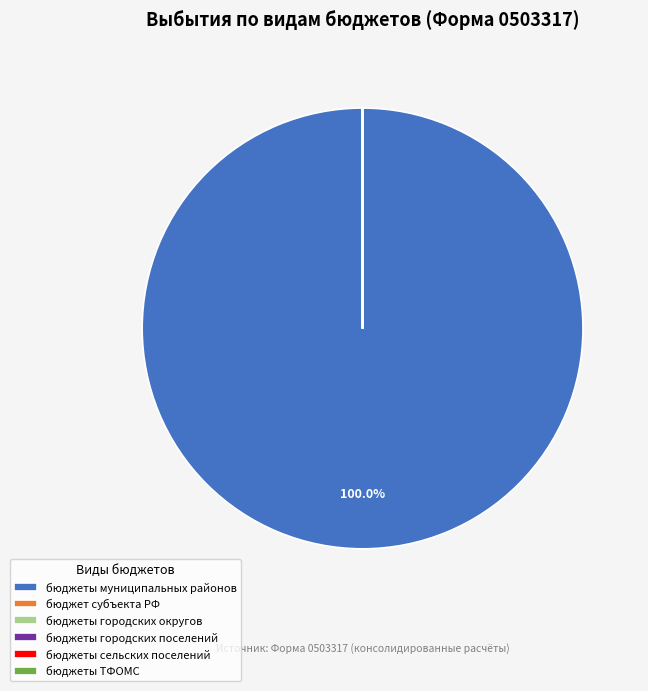

What is the largest slice in the pie chart?

бюджеты муниципальных районов